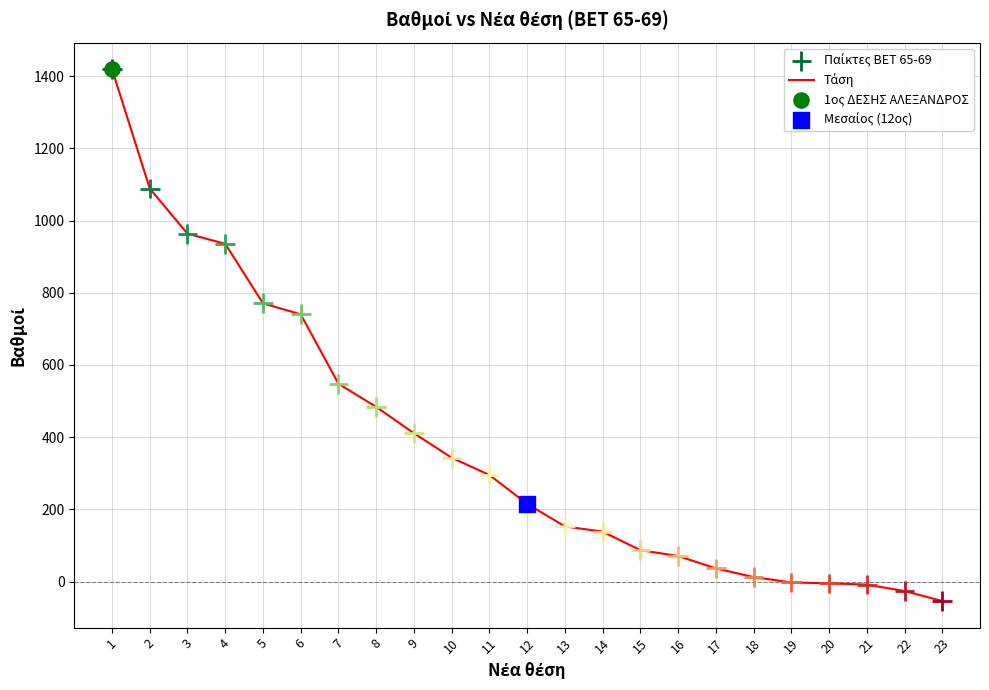

What is the change in value from 8 to 17?

-447.1